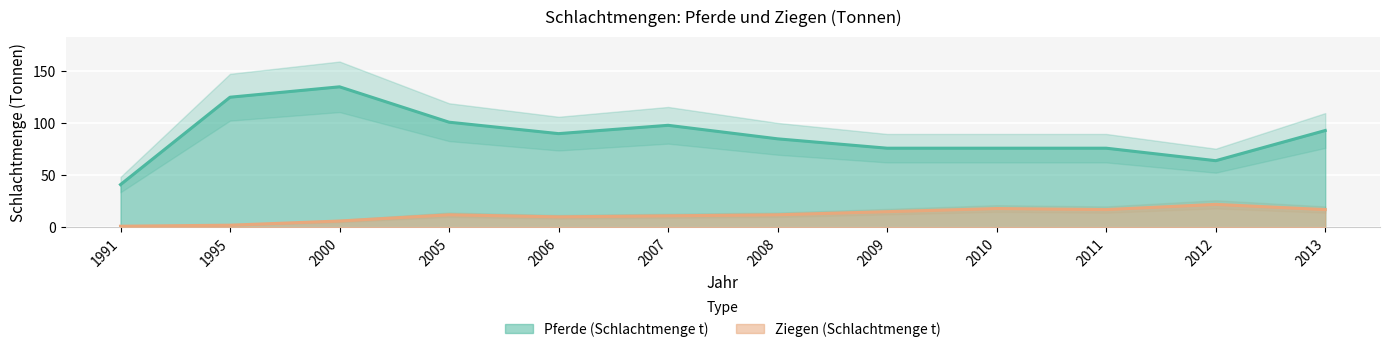

What is the average value of the Ziegen (Schlachtmenge t) series?

12